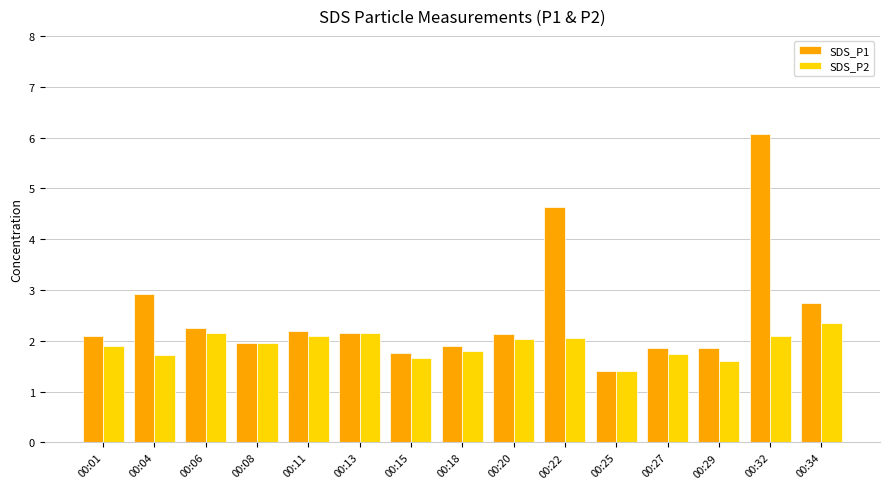

At which label does SDS_P1 reach its peak?

00:32